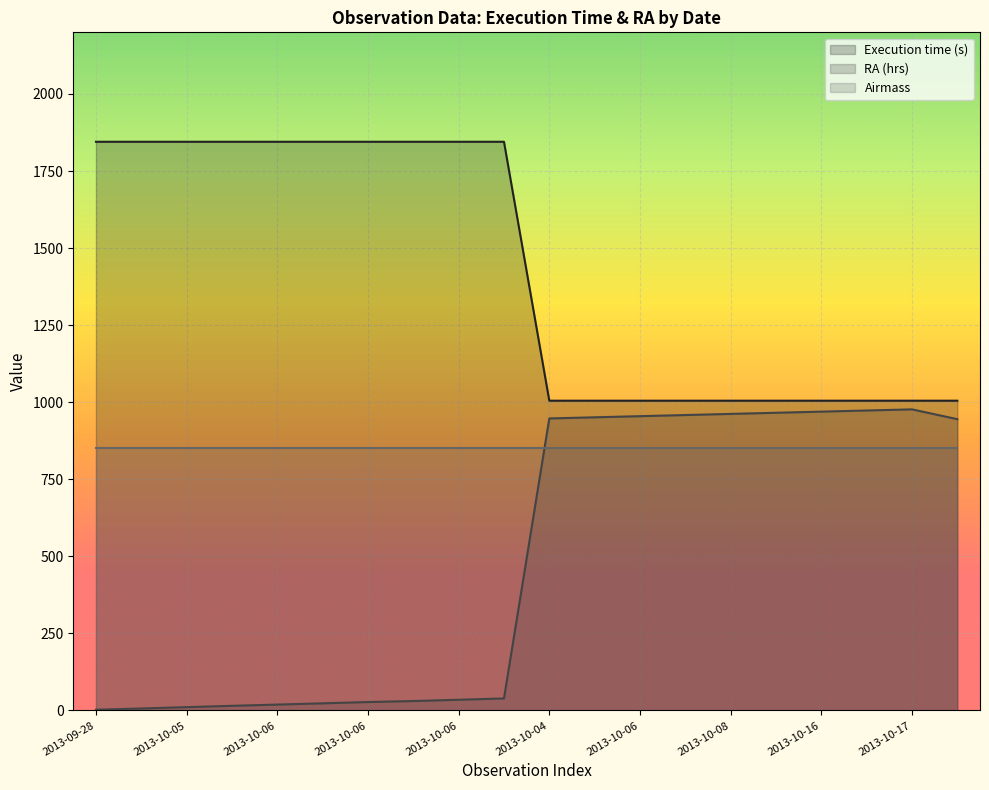

Where does the RA (hrs) series first go above 945?

2013-10-04